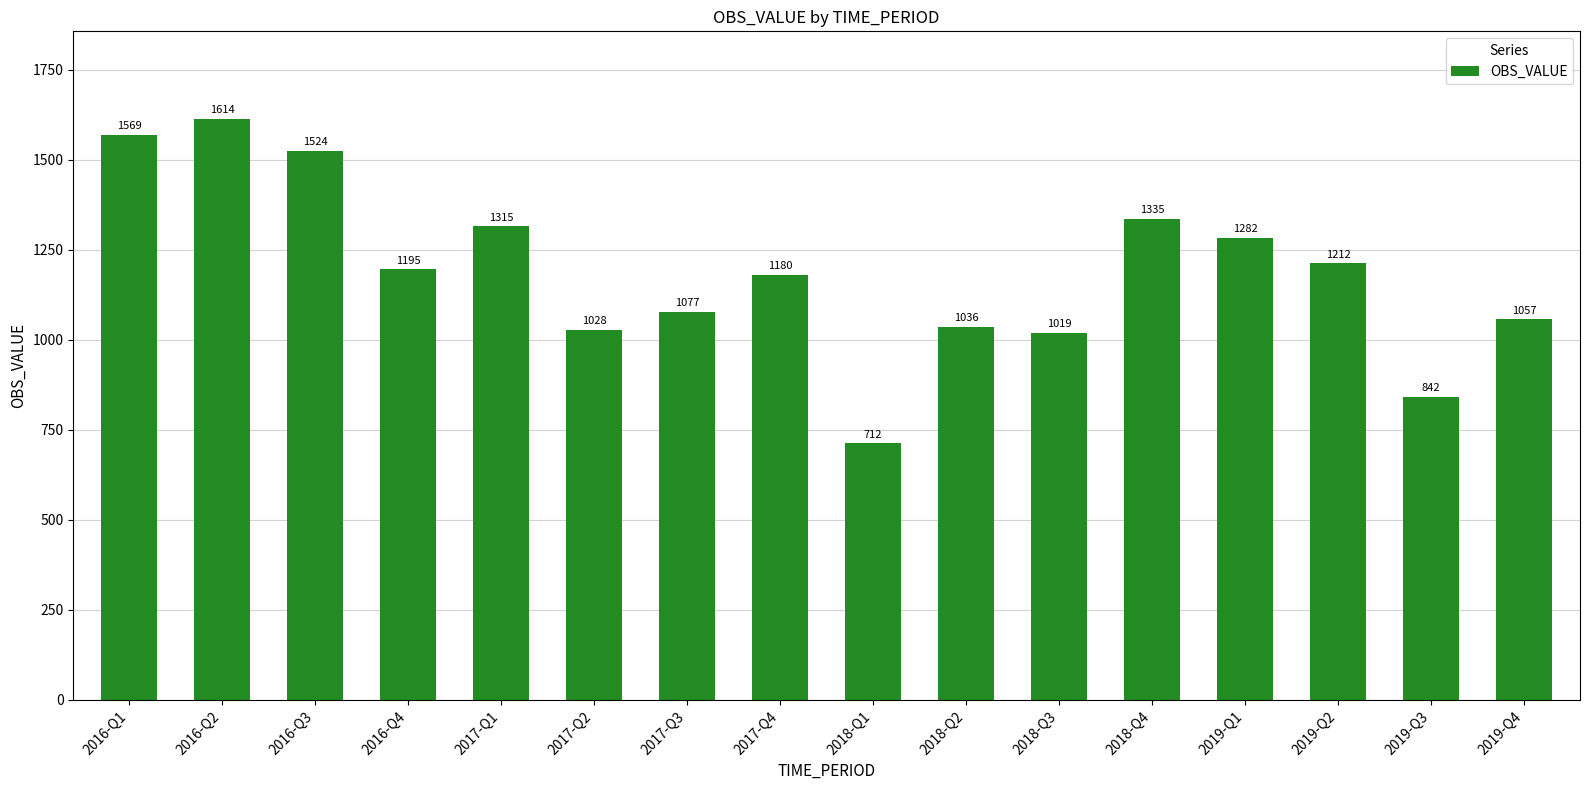

Between 2018-Q2 and 2017-Q2, which is larger?

2018-Q2